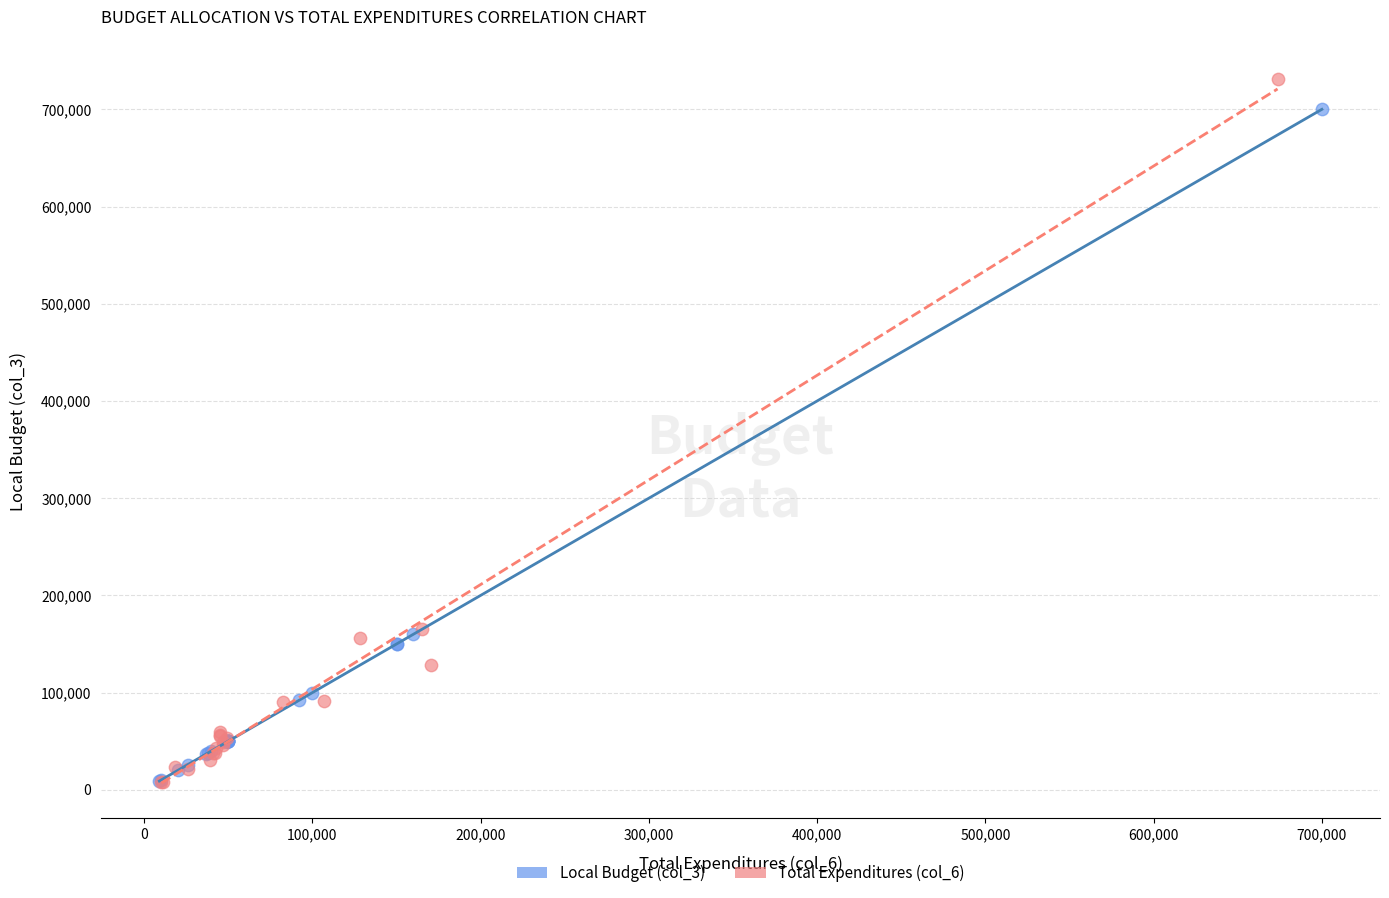

Which series has the widest spread of Y values?

Total Expenditures (col_6)